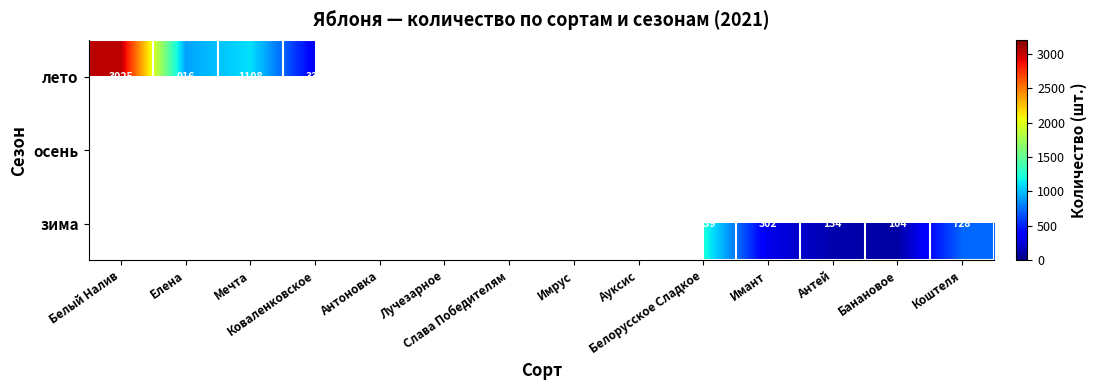

Which series has the widest spread of values?

лето